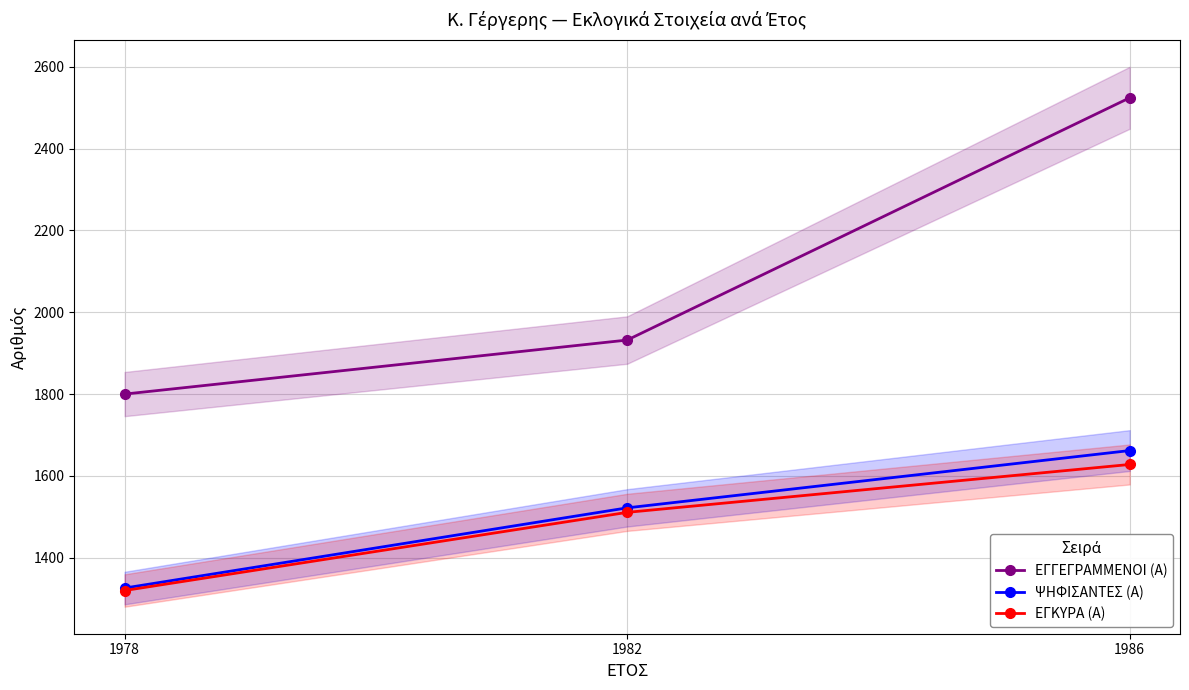

Is the value of ΨΗΦΙΣΑΝΤΕΣ (Α) at 1982 greater than the value of ΕΓΚΥΡΑ (Α) at 1986?

No